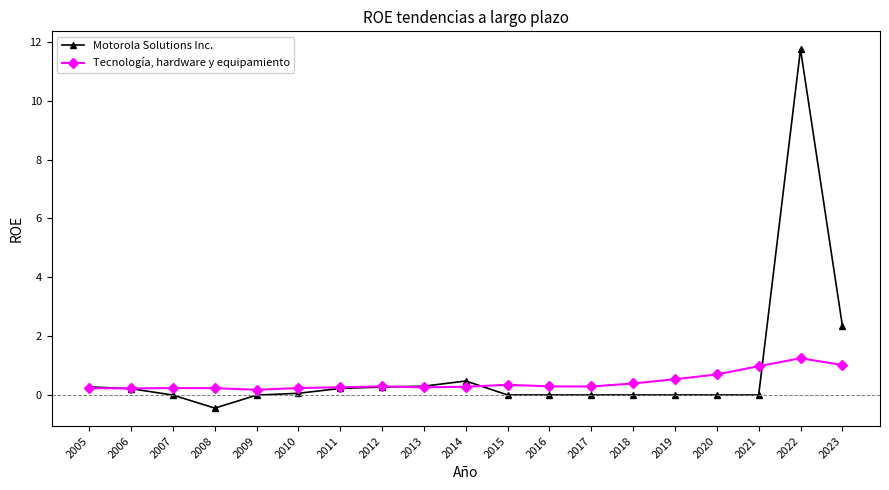

Where is Motorola Solutions Inc. nearest to the value 5?

2023